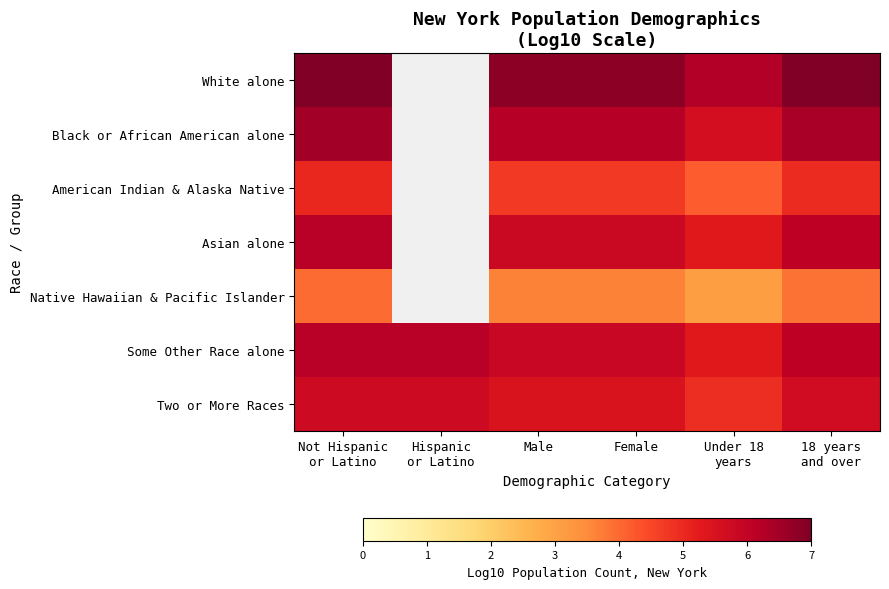

What is the difference between the maximum and minimum values in the Some Other Race alone series?

0.9